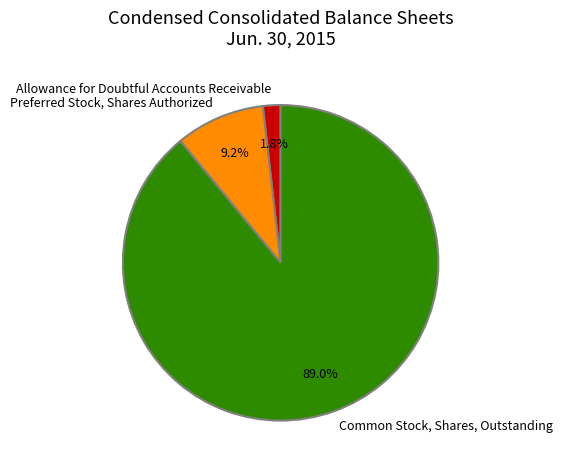

To the nearest percent, what is the combined percentage of Allowance for Doubtful Accounts Receivable and Common Stock, Shares, Outstanding?

91%